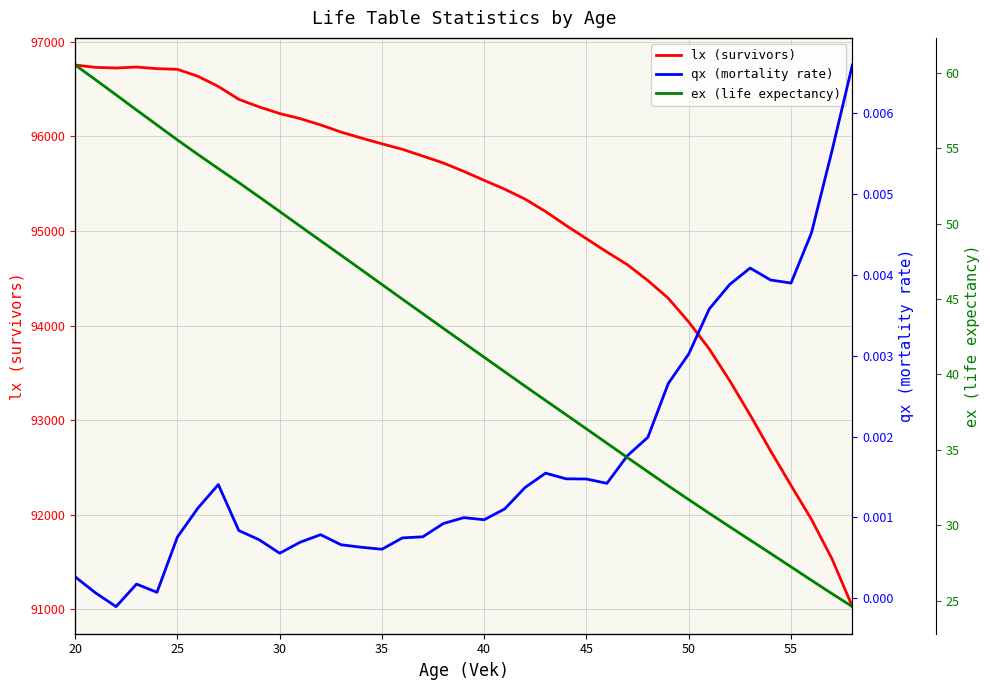

What is the minimum value for lx (survivors)?

91029.5